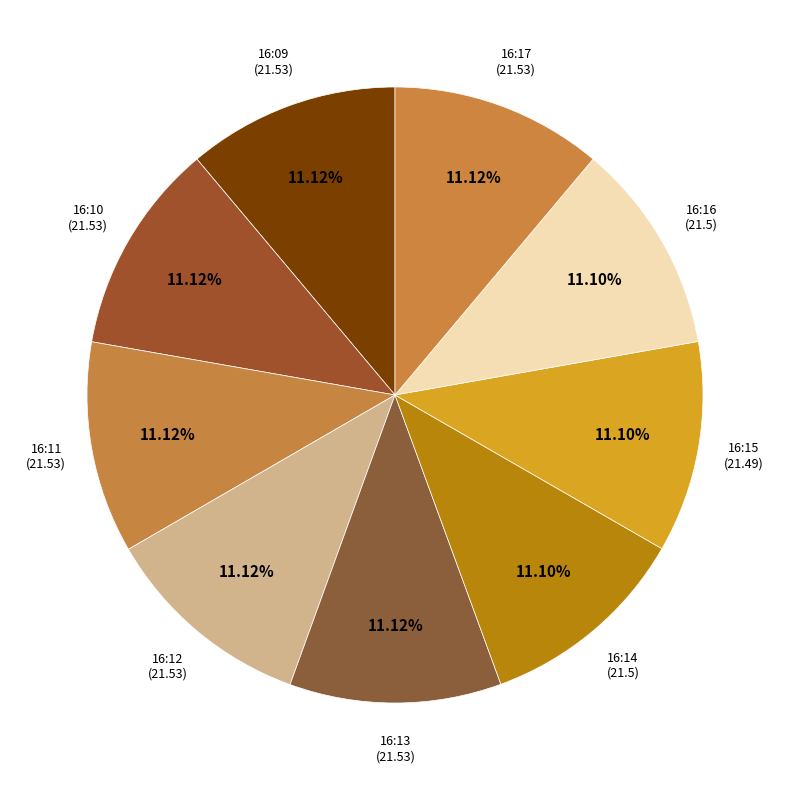

Combined, do 16:10 (21.53) and 16:12 (21.53) account for over 50%?

No